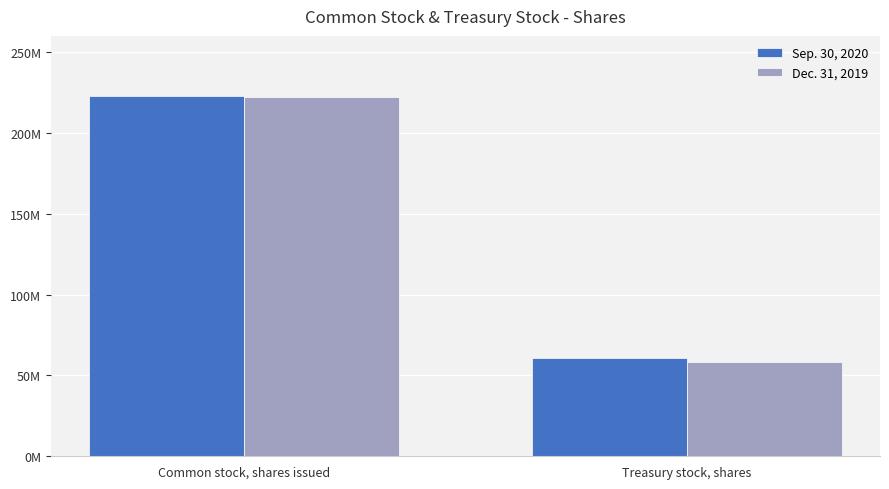

Rank the series by their average value, from highest to lowest.

Sep. 30, 2020, Dec. 31, 2019